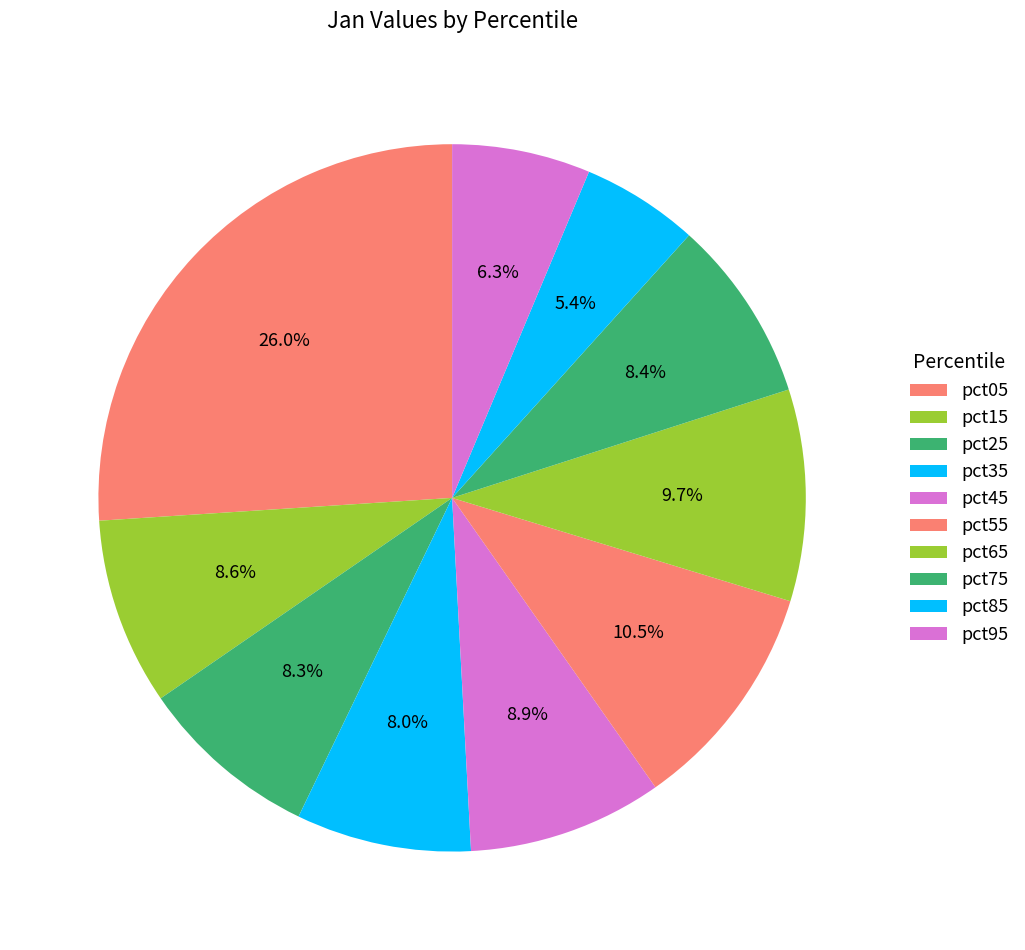

How many segments does this pie chart have?

10